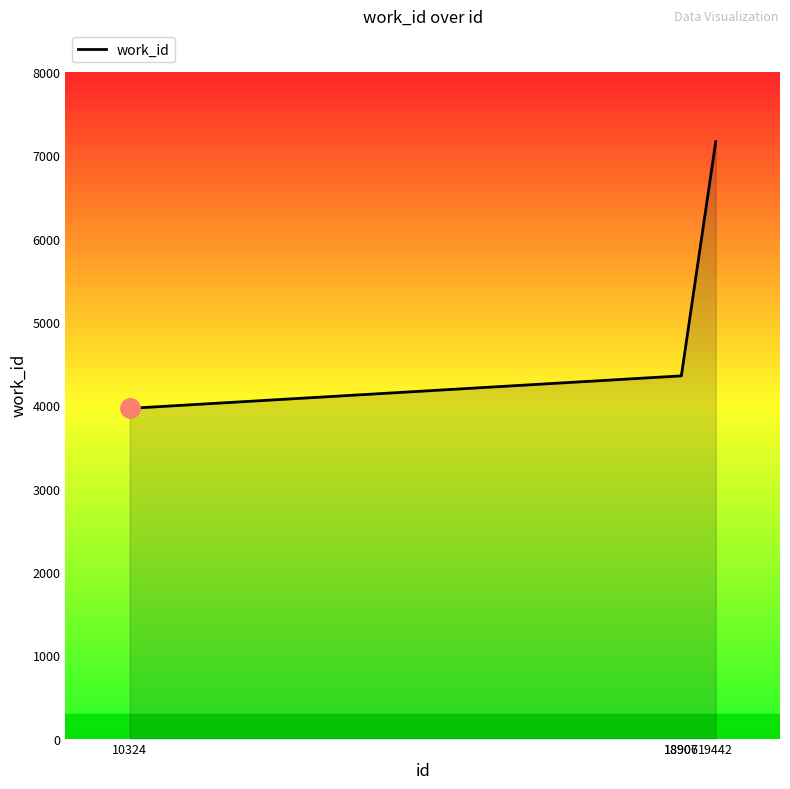

True or false: there are more than 1 points higher than both neighbors.

False